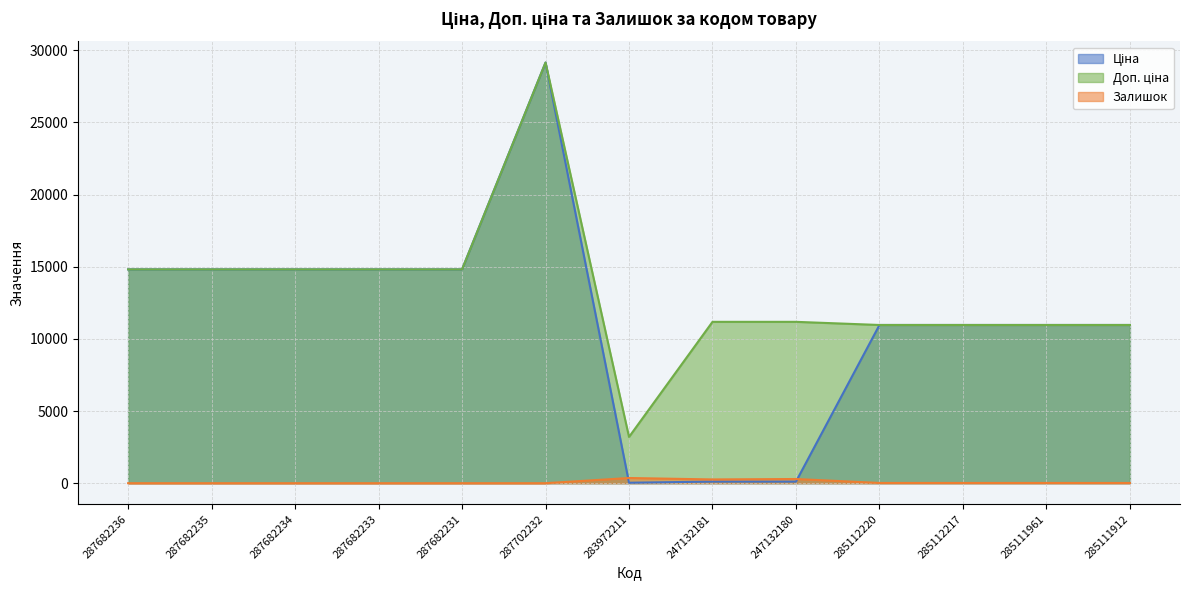

Count the number of data series in this chart.

3